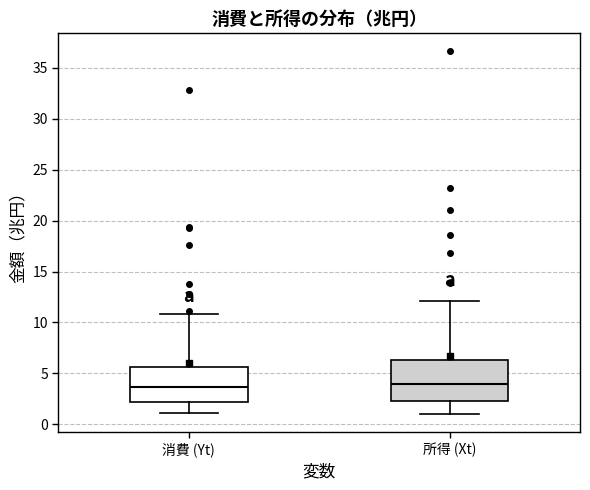

Reading left to right, read every box against the y-axis: the position of its median line, the range the box covers, and the ends of its whiskers. The values are not printed on the chart, so give them approximately, as read against the axis.

消費 (Yt): median 3.5, box 2.0 to 5.5, whiskers 1.0 to 11.0
所得 (Xt): median 4.0, box 2.5 to 6.5, whiskers 1.0 to 12.0